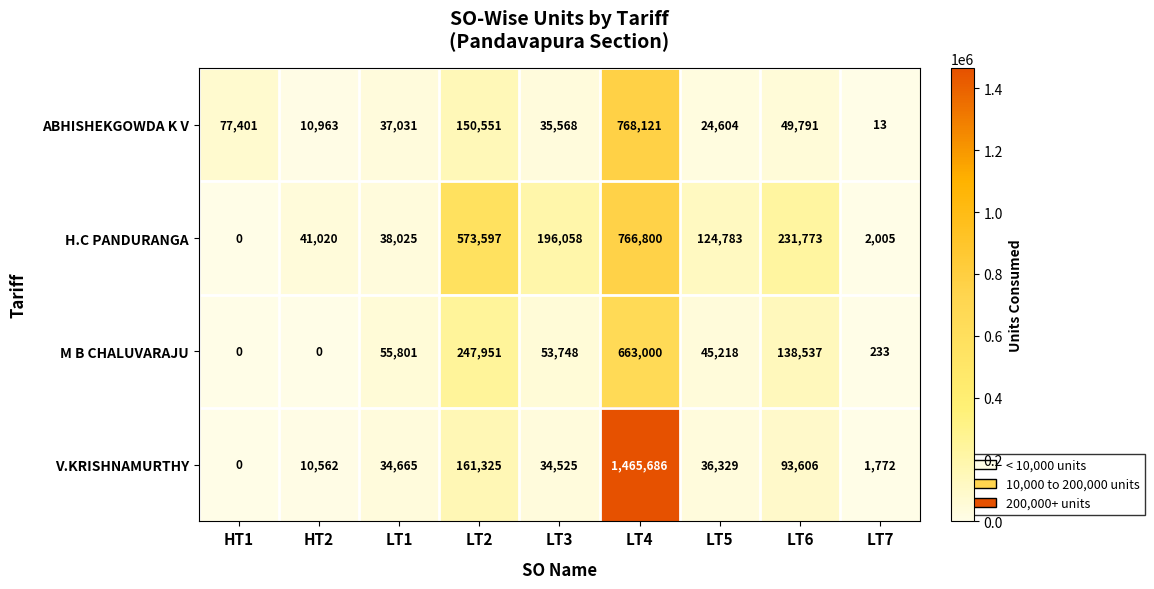

The M B CHALUVARAJU series shows -390002 at HT1. True or false?

False